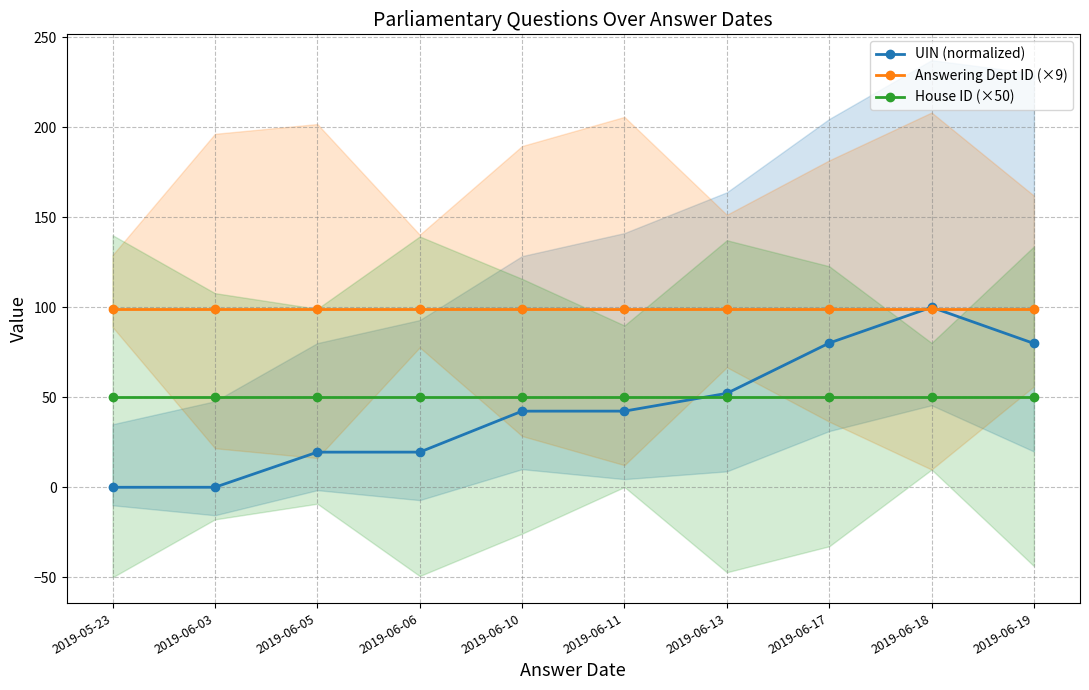

What are all the series names shown in the legend?

UIN (normalized), Answering Dept ID (×9), House ID (×50)